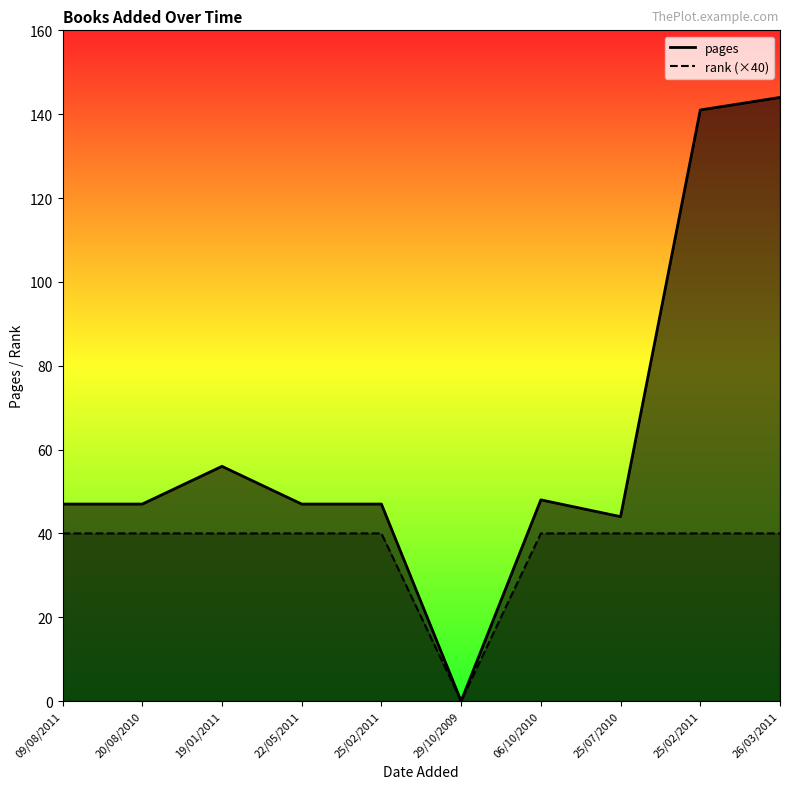

Between 19/01/2011 and 25/02/2011, which series saw the biggest shift?

pages